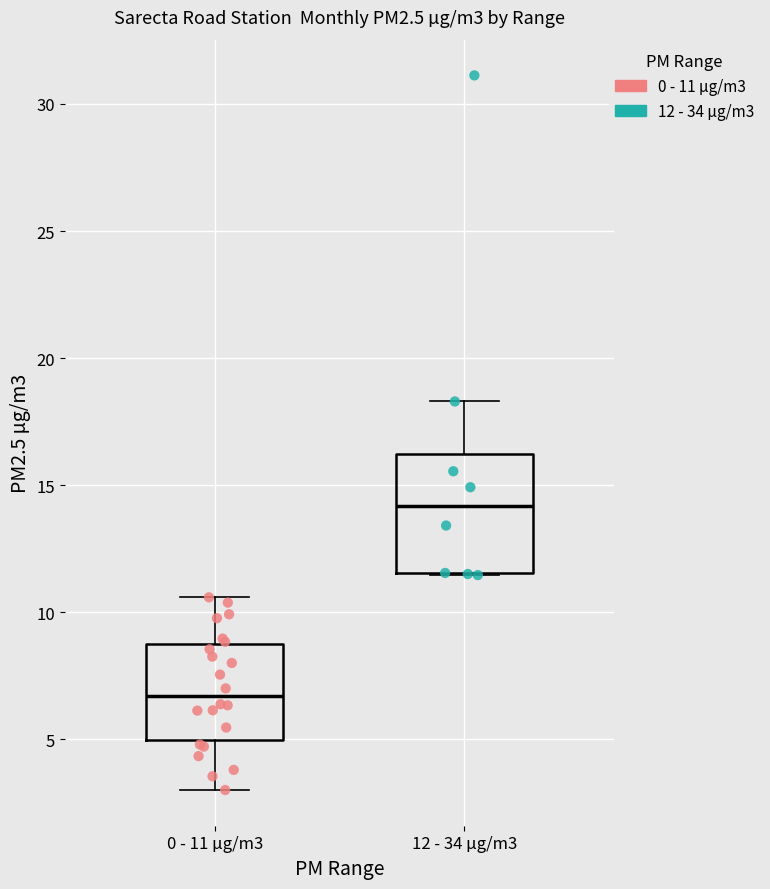

Reading left to right, read every box against the y-axis: the position of its median line, the range the box covers, and the ends of its whiskers. The values are not printed on the chart, so give them approximately, as read against the axis.

0 - 11 µg/m3: median 6.5, box 5.0 to 9.0, whiskers 3.0 to 10.5
12 - 34 µg/m3: median 14.0, box 11.5 to 16.0, whiskers 11.5 to 18.5